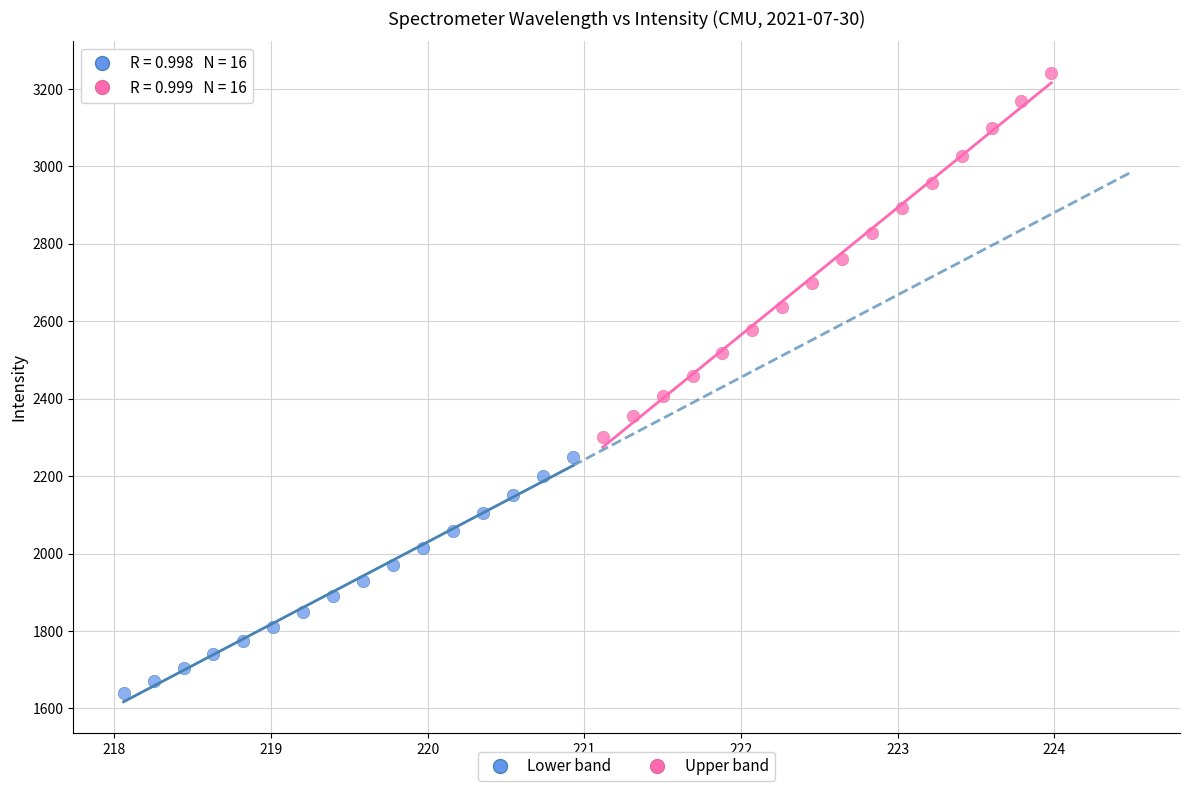

Which series has the largest Y range (max minus min)?

Upper band